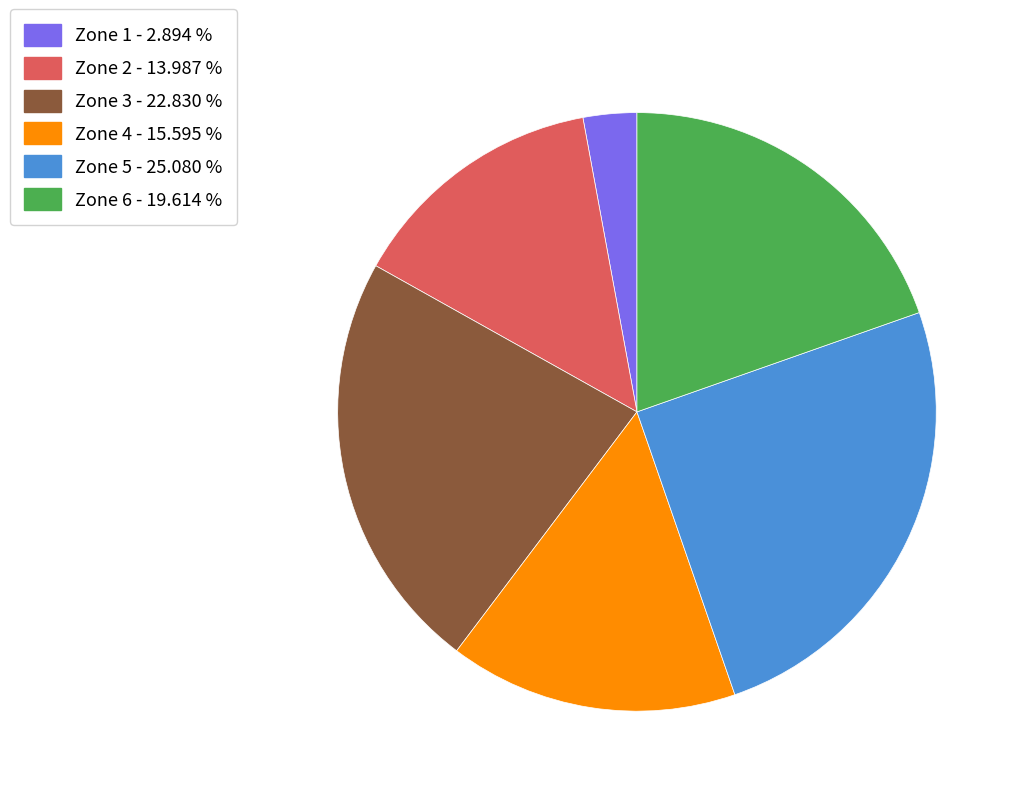

Combined, do Zone 3 - 22.830 % and Zone 1 - 2.894 % account for over 50%?

No